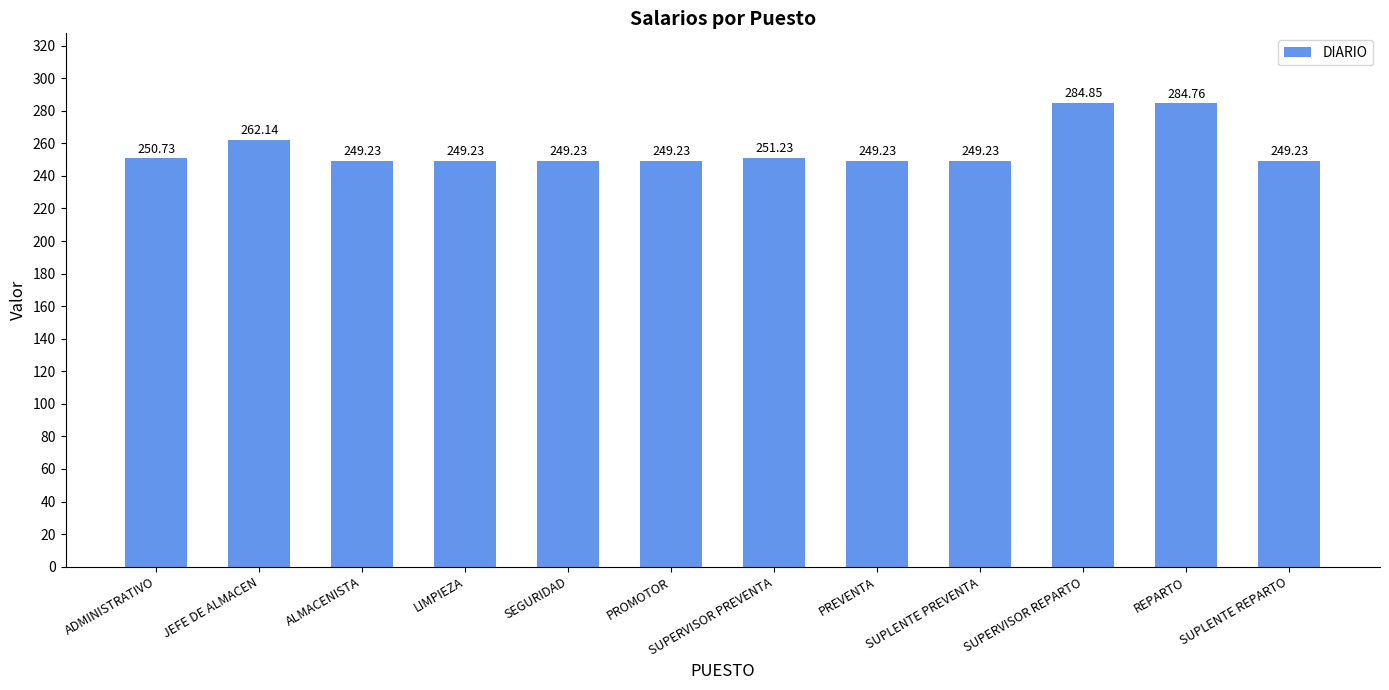

Which category has the highest value across all series?

SUPERVISOR REPARTO